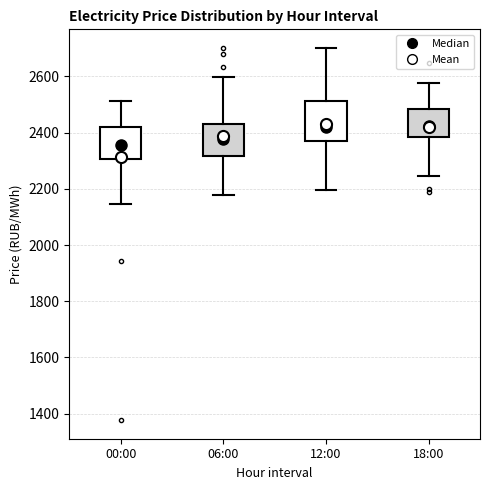

Reading left to right, read every box against the y-axis: the position of its median line, the range the box covers, and the ends of its whiskers. The values are not printed on the chart, so give them approximately, as read against the axis.

00:00: median 2360, box 2300 to 2420, whiskers 2140 to 2520
06:00: median 2380, box 2320 to 2440, whiskers 2180 to 2600
12:00: median 2420, box 2360 to 2520, whiskers 2200 to 2700
18:00: median 2420, box 2380 to 2480, whiskers 2240 to 2580